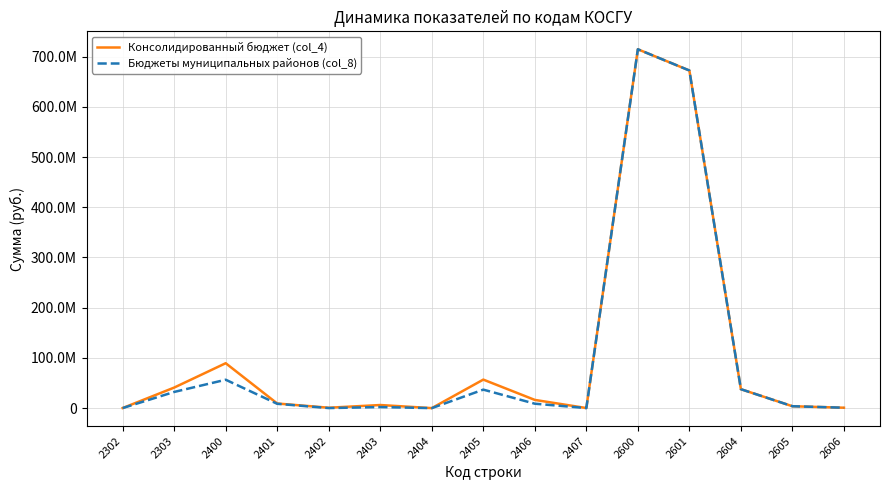

In Бюджеты муниципальных районов (col_8), how many points are lower than both neighbors (excluding endpoints)?

3